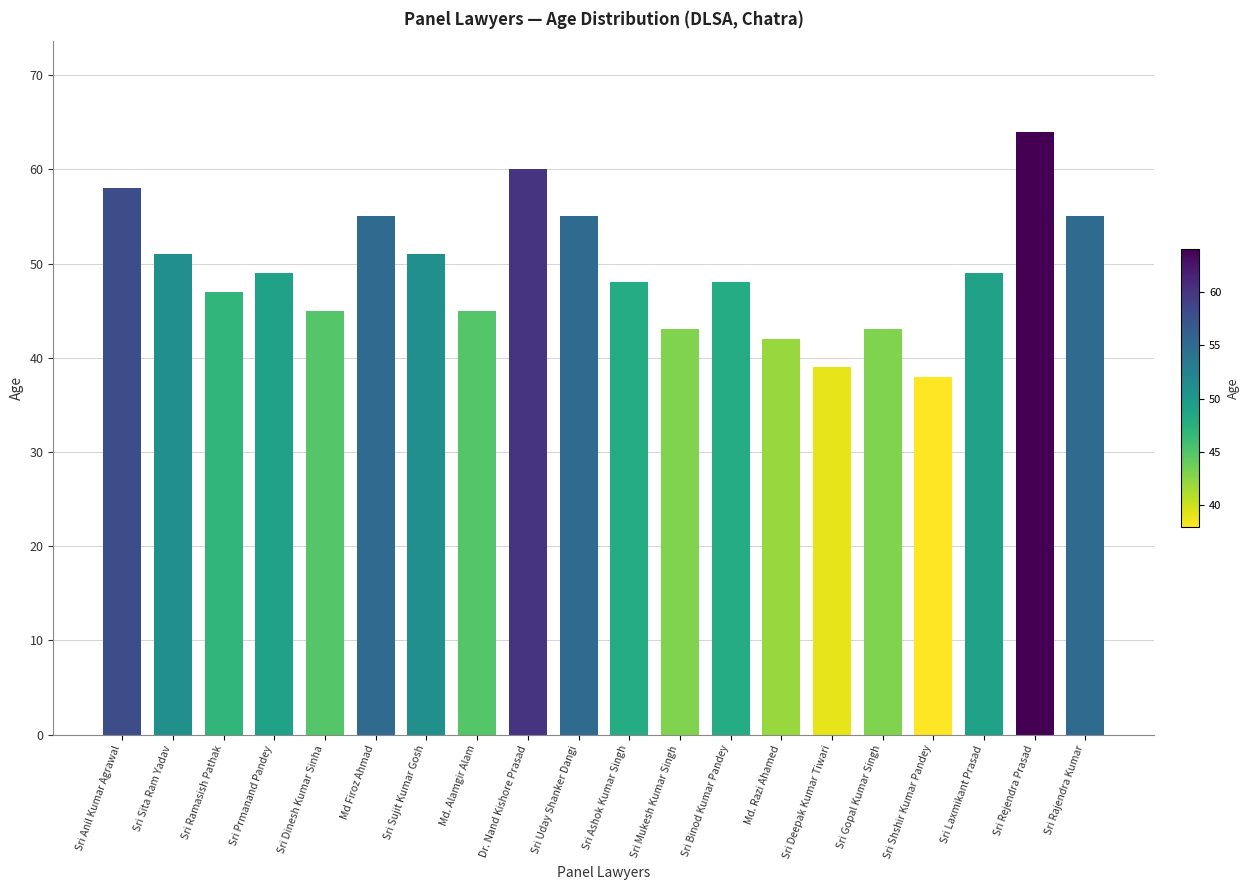

The value at Sri Mukesh Kumar Singh is 61. True or false?

False